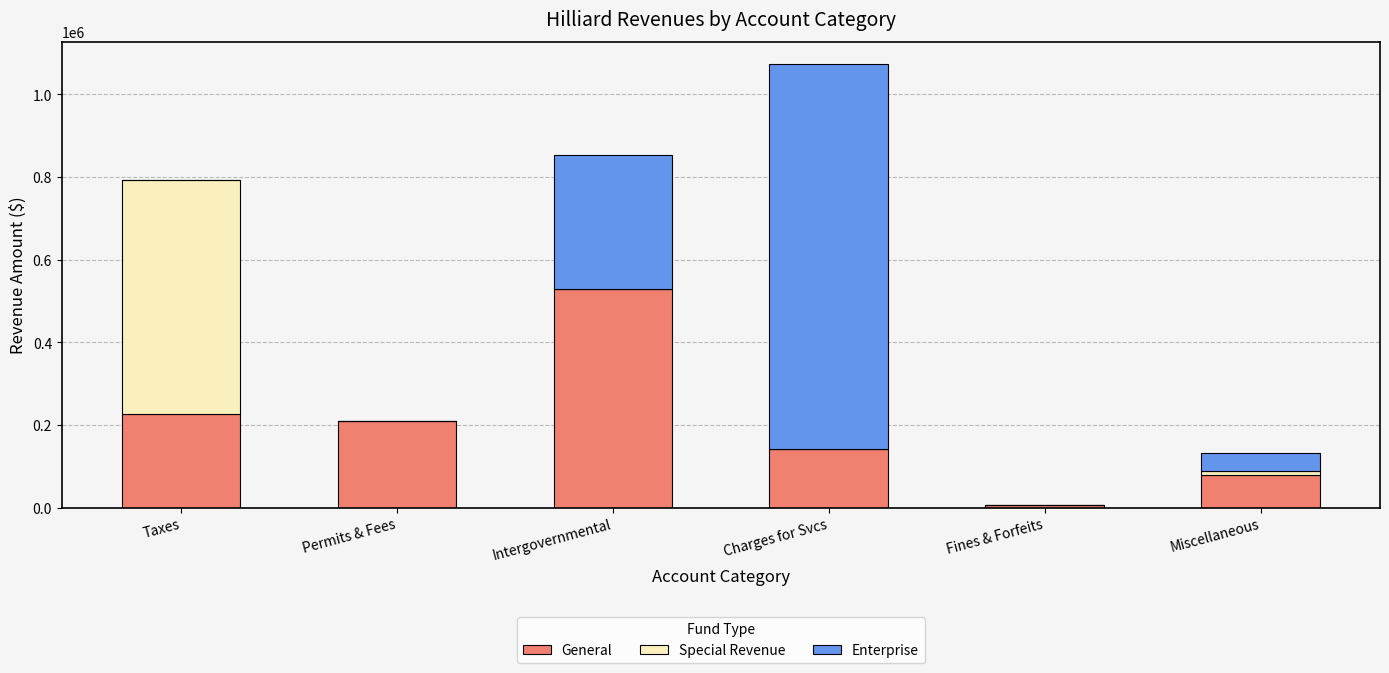

At which category is the sum across all series the highest?

Charges for Svcs